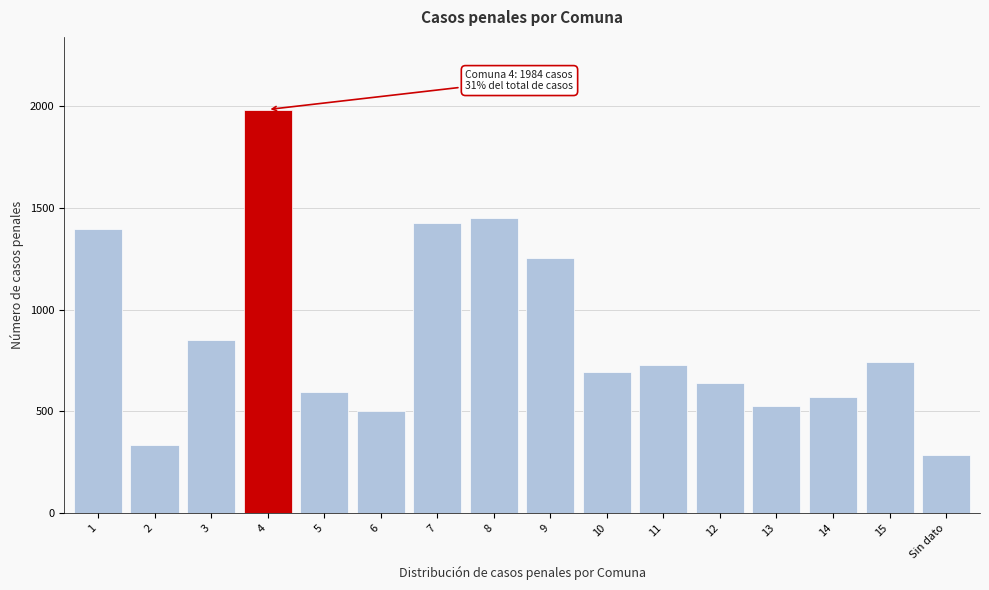

Reading left to right, what are all the values shown in this chart?

1398	334	850	1984	598	502	1426	1452	1255	694	727	639	528	570	743	287